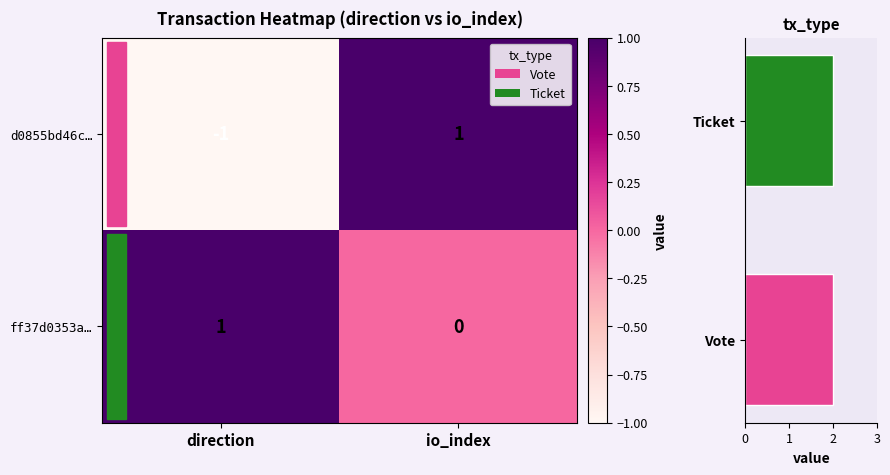

The value series shows 0.3 at direction. True or false?

False